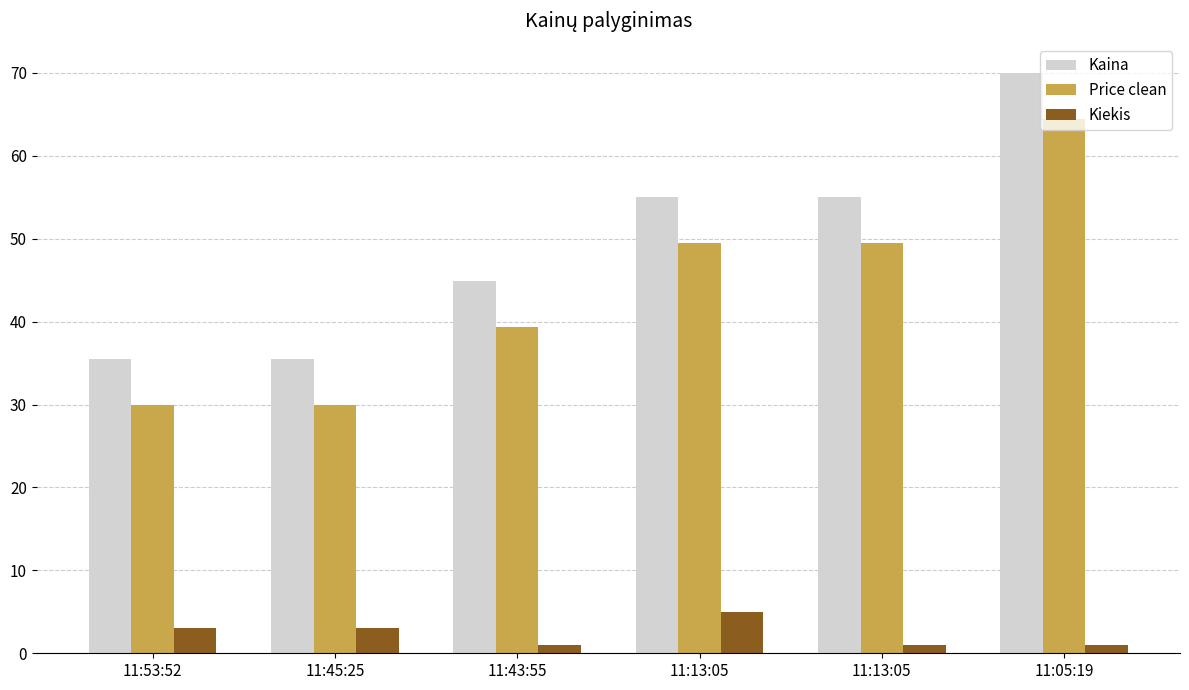

Does the chart contain stacked bars?

No